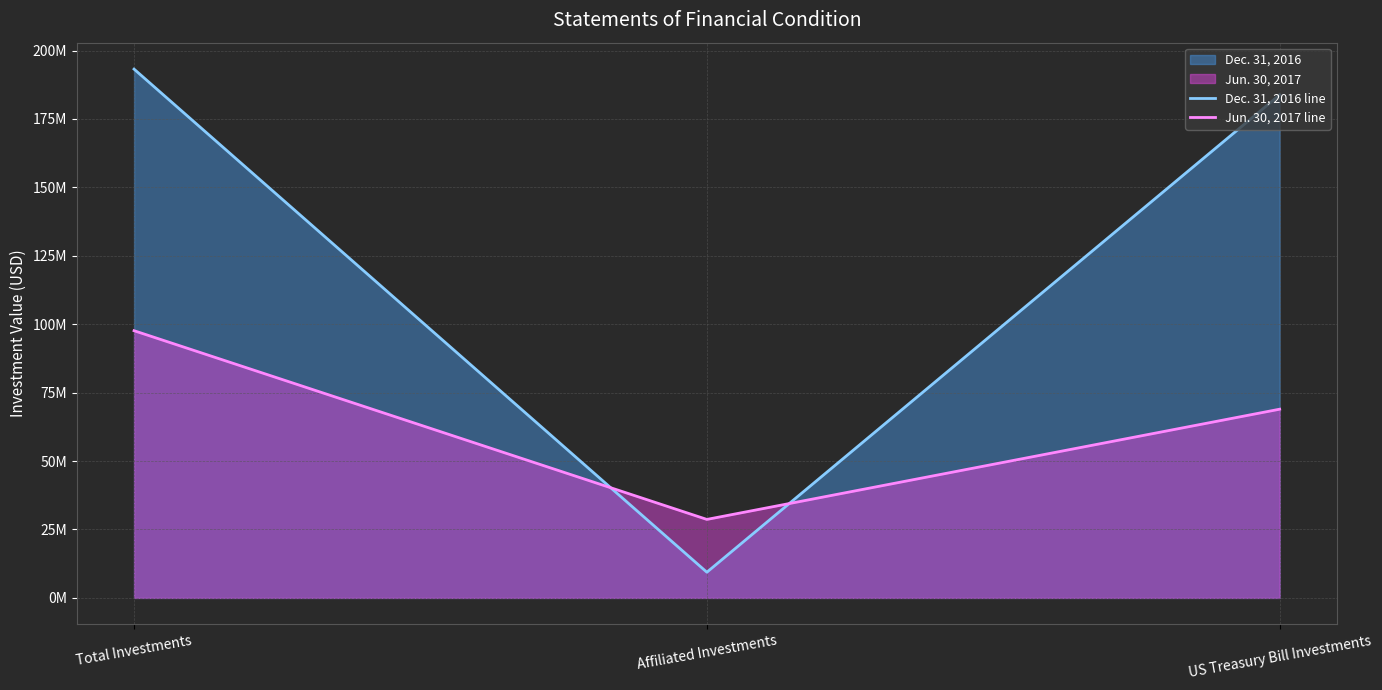

What are all the series names shown in the legend?

Dec. 31, 2016 line, Jun. 30, 2017 line